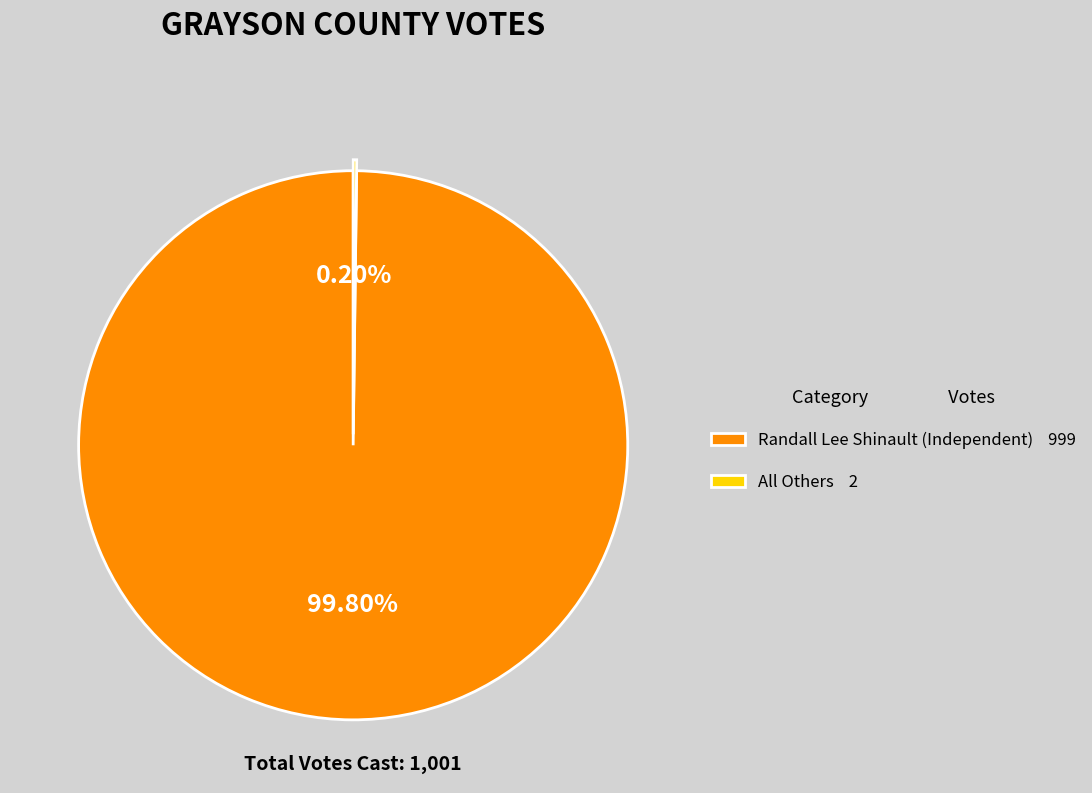

Does any single category account for the majority?

Yes